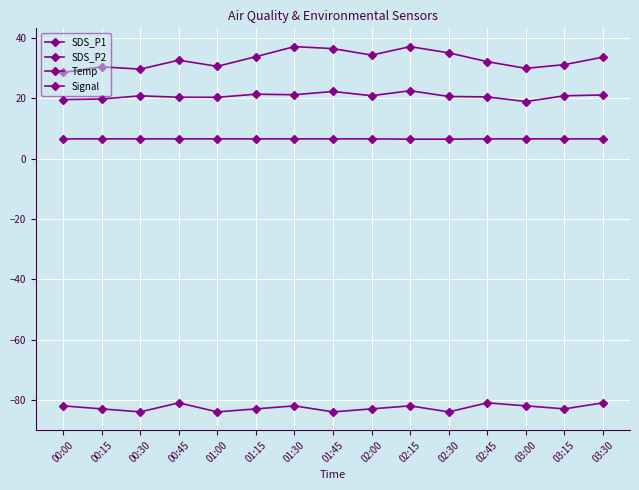

How many distinct data groups are displayed?

4